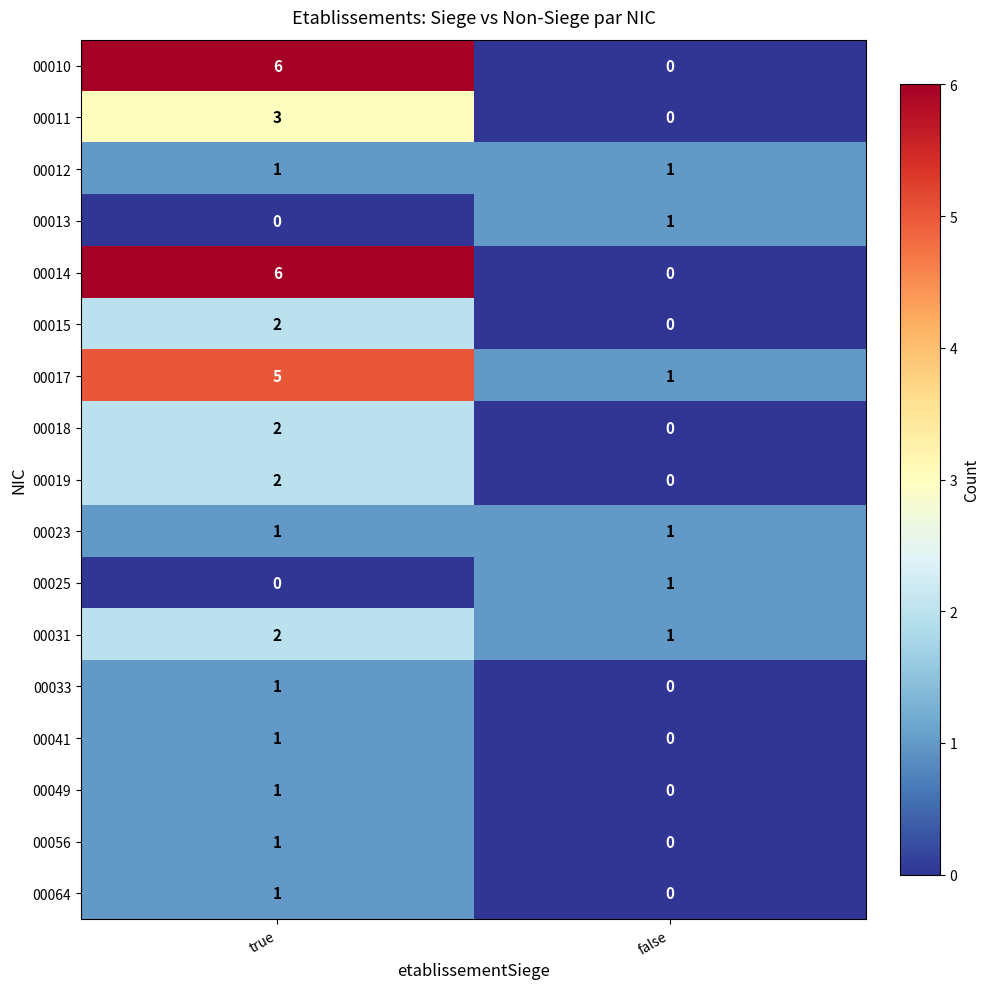

What is the average value of the 00014 series?

3